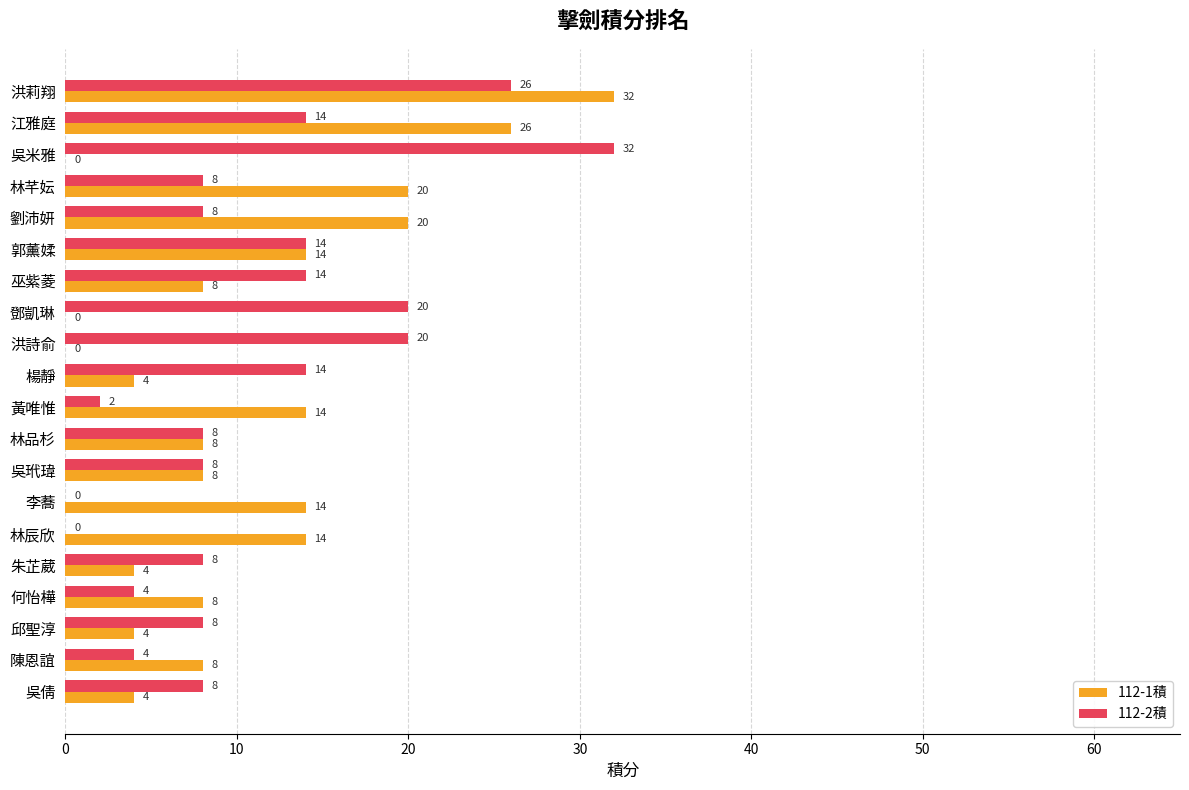

Count the 112-2積 values in the range 8 to 14.

11